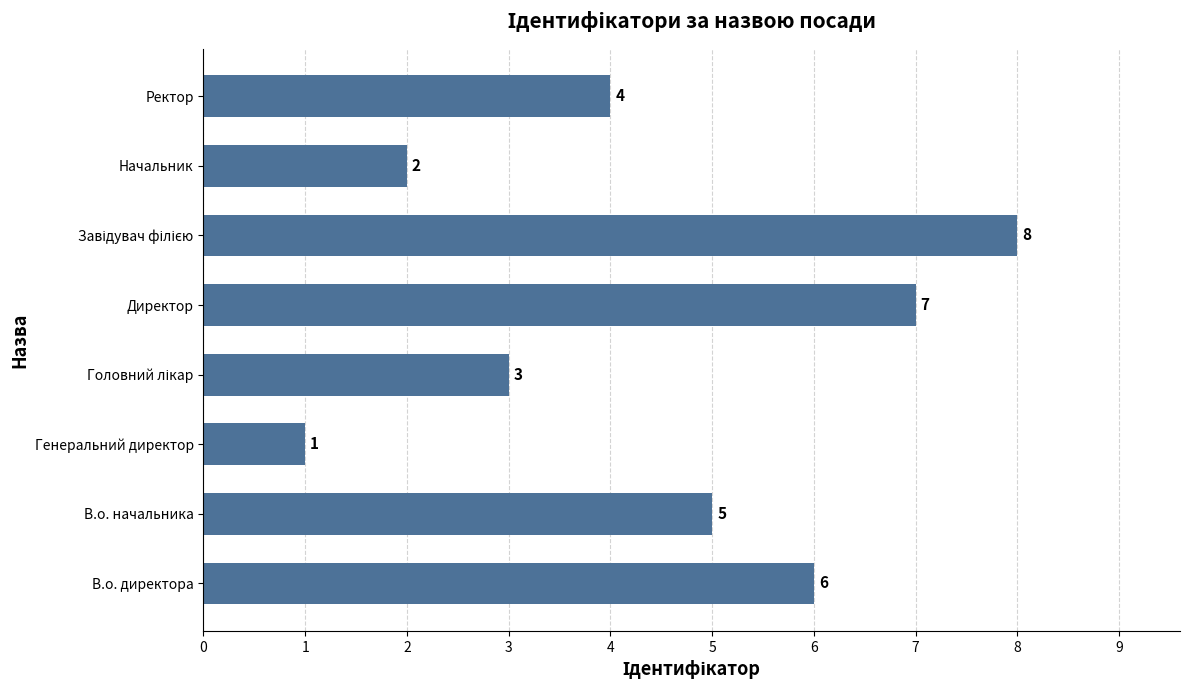

Reading bottom to top, transcribe all the data shown in this chart.

6	5	1	3	7	8	2	4